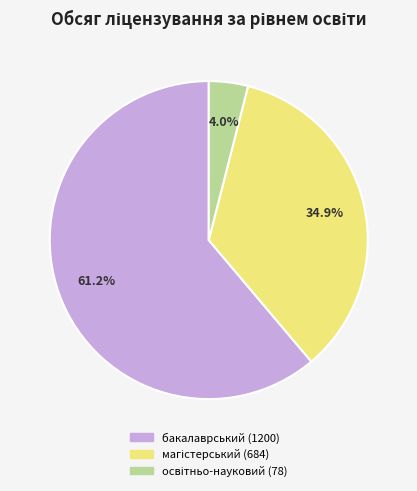

Does any single category account for the majority?

Yes